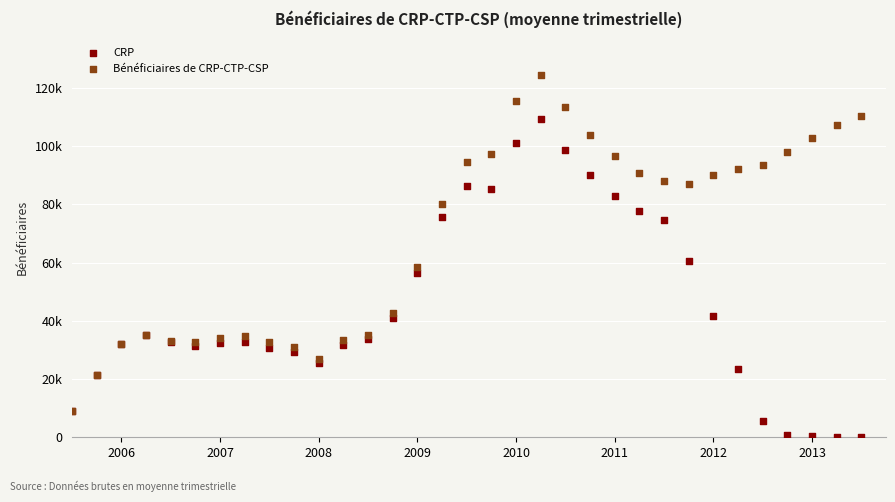

What are all the series names shown in the legend?

CRP, Bénéficiaires de CRP-CTP-CSP